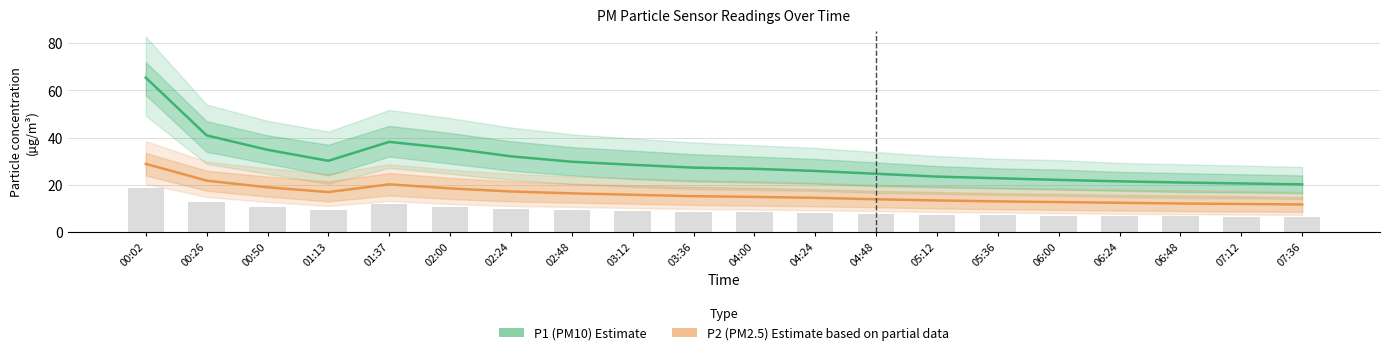

The value of P1 (PM10) at 05:12 is 6.5. True or false?

False